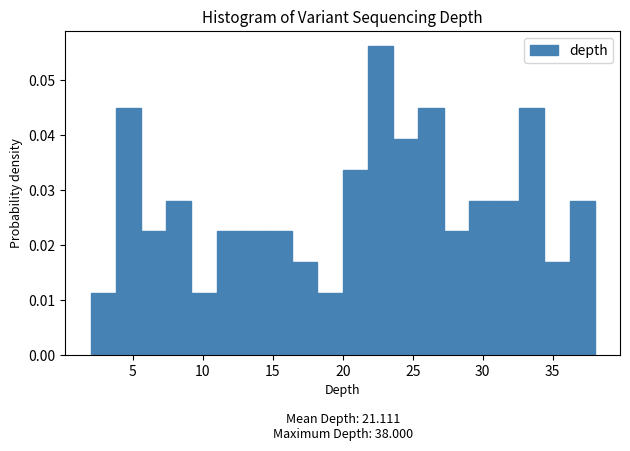

Read against the x-axis, roughly where is the centre of the tallest bar?

22.5